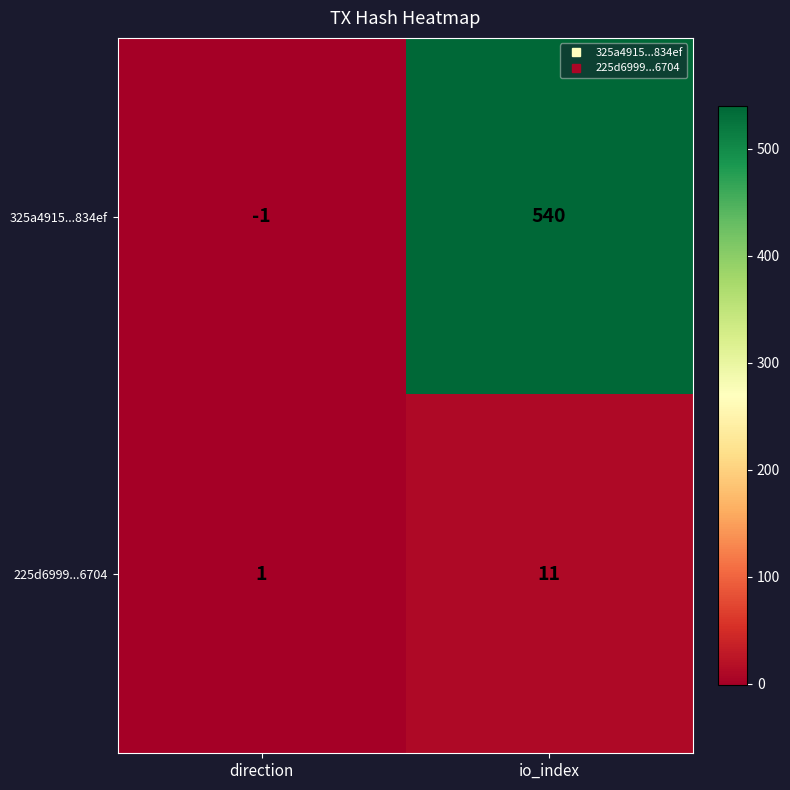

Which label corresponds to the smallest value in the chart?

direction